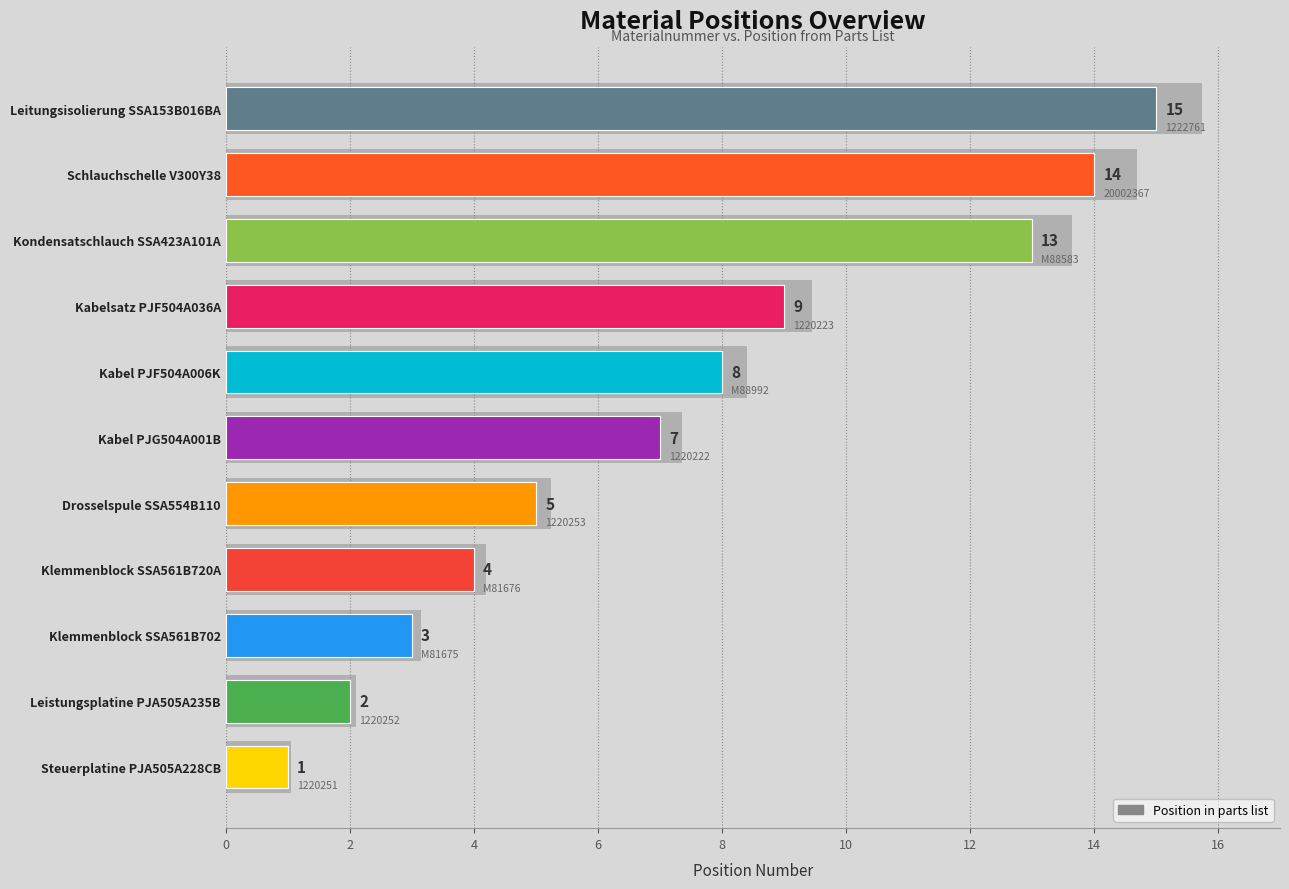

How many values are below 7?

5